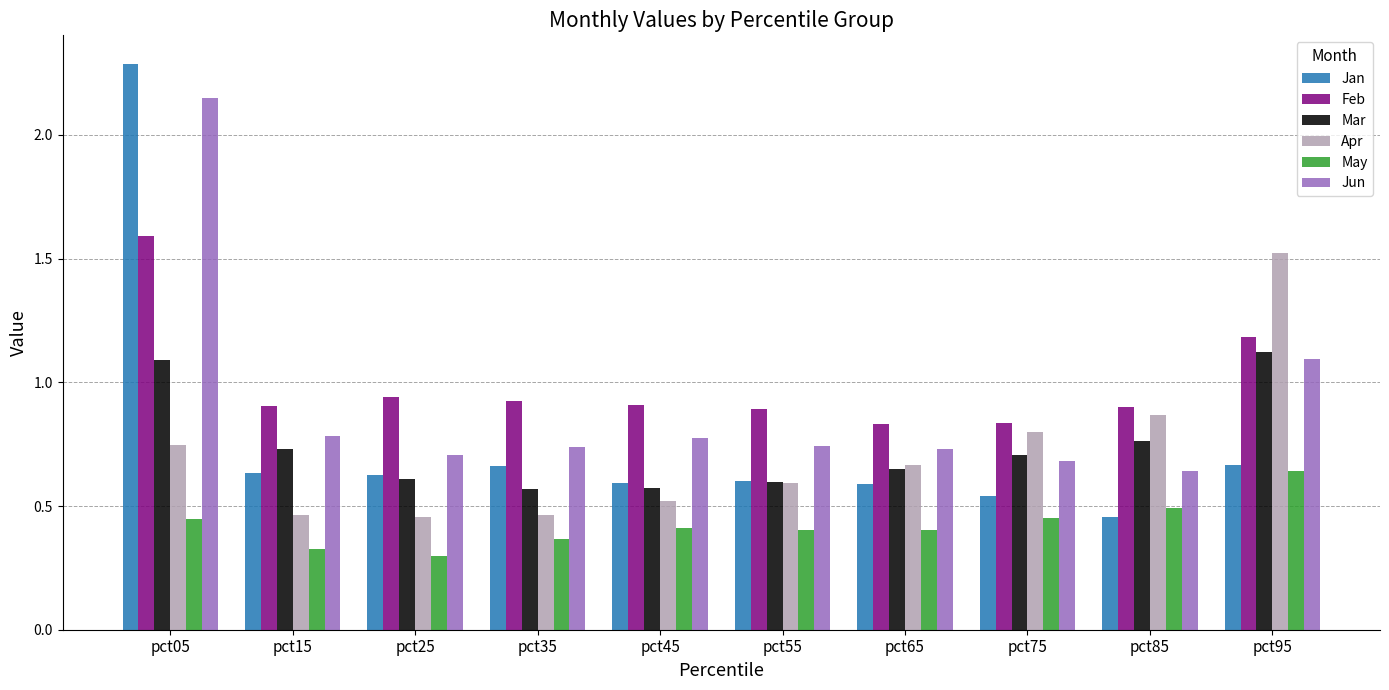

Count the May values in the range 0 to 1.

10